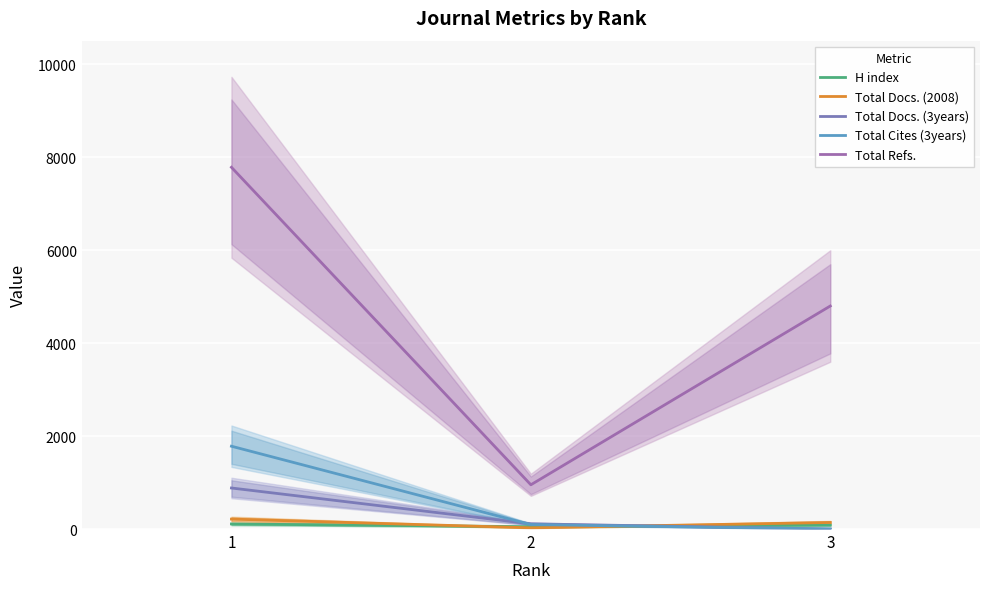

Is it true that Total Docs. (3years) equals 344 at 3?

False